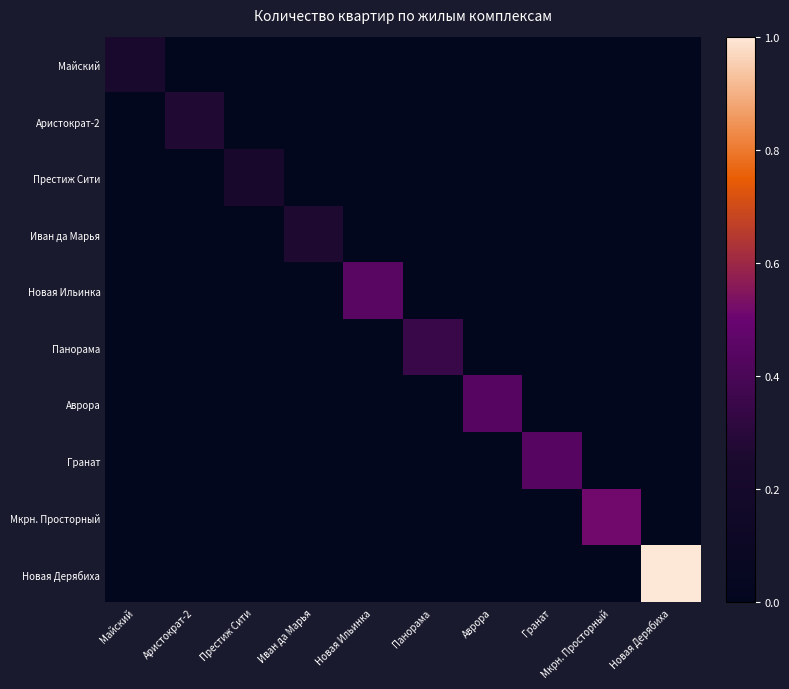

Reading left to right, transcribe all the data shown in this chart.

Майский: Майский=0.2	Аристократ-2=0.0	Престиж Сити=0.0	Иван да Марья=0.0	Новая Ильинка=0.0	Панорама=0.0	Аврора=0.0	Гранат=0.0	Мкрн. Просторный=0.0	Новая Дерябиха=0.0
Аристократ-2: Майский=0.0	Аристократ-2=0.3	Престиж Сити=0.0	Иван да Марья=0.0	Новая Ильинка=0.0	Панорама=0.0	Аврора=0.0	Гранат=0.0	Мкрн. Просторный=0.0	Новая Дерябиха=0.0
Престиж Сити: Майский=0.0	Аристократ-2=0.0	Престиж Сити=0.2	Иван да Марья=0.0	Новая Ильинка=0.0	Панорама=0.0	Аврора=0.0	Гранат=0.0	Мкрн. Просторный=0.0	Новая Дерябиха=0.0
Иван да Марья: Майский=0.0	Аристократ-2=0.0	Престиж Сити=0.0	Иван да Марья=0.3	Новая Ильинка=0.0	Панорама=0.0	Аврора=0.0	Гранат=0.0	Мкрн. Просторный=0.0	Новая Дерябиха=0.0
Новая Ильинка: Майский=0.0	Аристократ-2=0.0	Престиж Сити=0.0	Иван да Марья=0.0	Новая Ильинка=0.4	Панорама=0.0	Аврора=0.0	Гранат=0.0	Мкрн. Просторный=0.0	Новая Дерябиха=0.0
Панорама: Майский=0.0	Аристократ-2=0.0	Престиж Сити=0.0	Иван да Марья=0.0	Новая Ильинка=0.0	Панорама=0.4	Аврора=0.0	Гранат=0.0	Мкрн. Просторный=0.0	Новая Дерябиха=0.0
Аврора: Майский=0.0	Аристократ-2=0.0	Престиж Сити=0.0	Иван да Марья=0.0	Новая Ильинка=0.0	Панорама=0.0	Аврора=0.4	Гранат=0.0	Мкрн. Просторный=0.0	Новая Дерябиха=0.0
Гранат: Майский=0.0	Аристократ-2=0.0	Престиж Сити=0.0	Иван да Марья=0.0	Новая Ильинка=0.0	Панорама=0.0	Аврора=0.0	Гранат=0.4	Мкрн. Просторный=0.0	Новая Дерябиха=0.0
Мкрн. Просторный: Майский=0.0	Аристократ-2=0.0	Престиж Сити=0.0	Иван да Марья=0.0	Новая Ильинка=0.0	Панорама=0.0	Аврора=0.0	Гранат=0.0	Мкрн. Просторный=0.5	Новая Дерябиха=0.0
Новая Дерябиха: Майский=0.0	Аристократ-2=0.0	Престиж Сити=0.0	Иван да Марья=0.0	Новая Ильинка=0.0	Панорама=0.0	Аврора=0.0	Гранат=0.0	Мкрн. Просторный=0.0	Новая Дерябиха=1.0